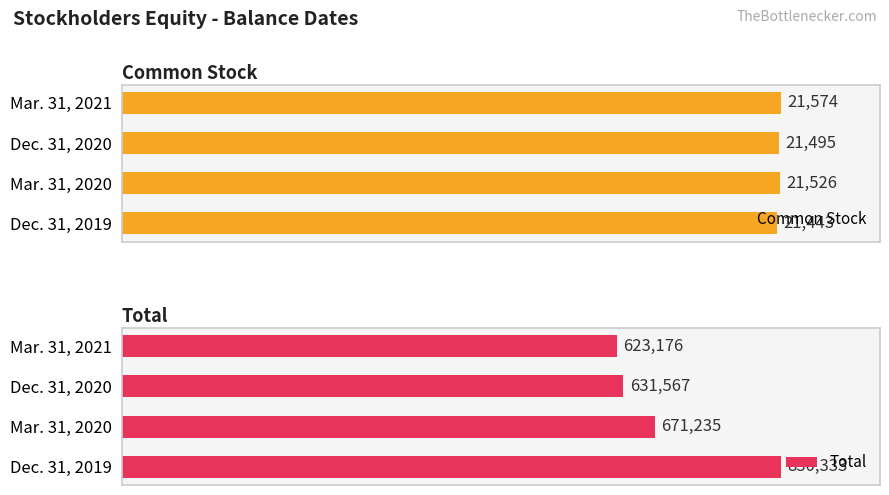

What is the maximum value shown in the chart?

830333